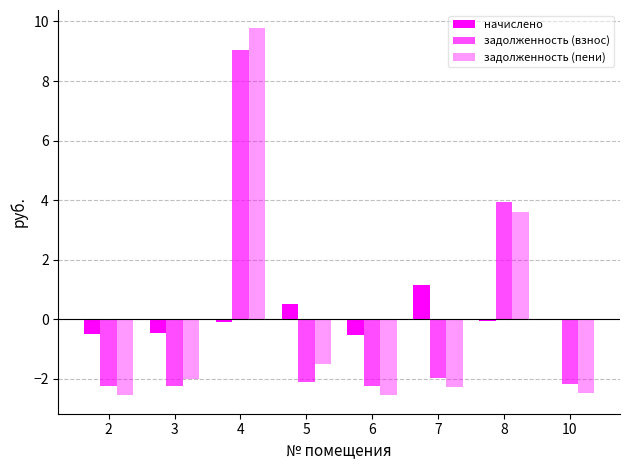

Rank the series at 6 from lowest to highest value.

задолженность (пени), задолженность (взнос), начислено